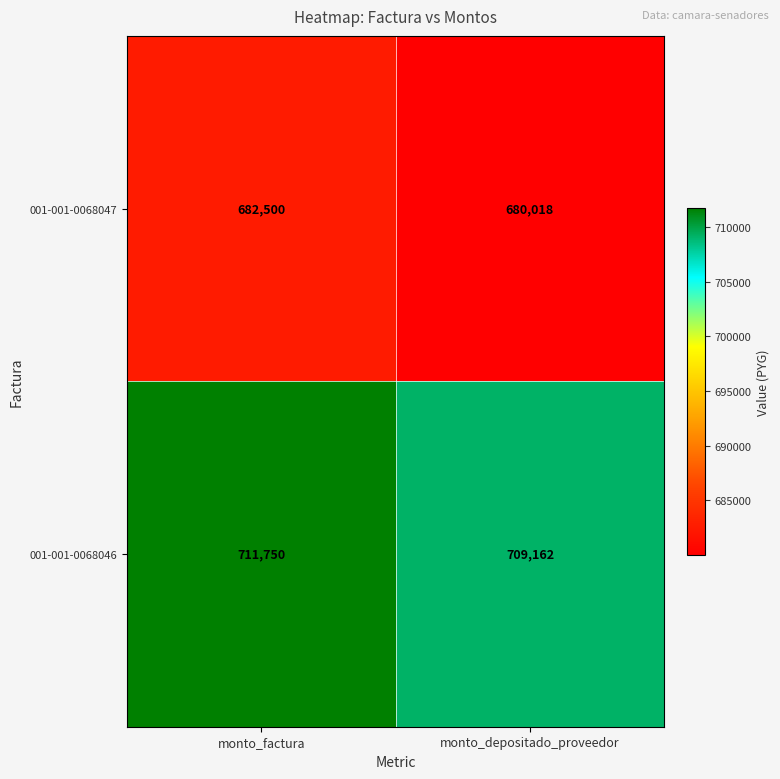

Between monto_factura and monto_depositado_proveedor, which series saw the biggest shift?

001-001-0068046